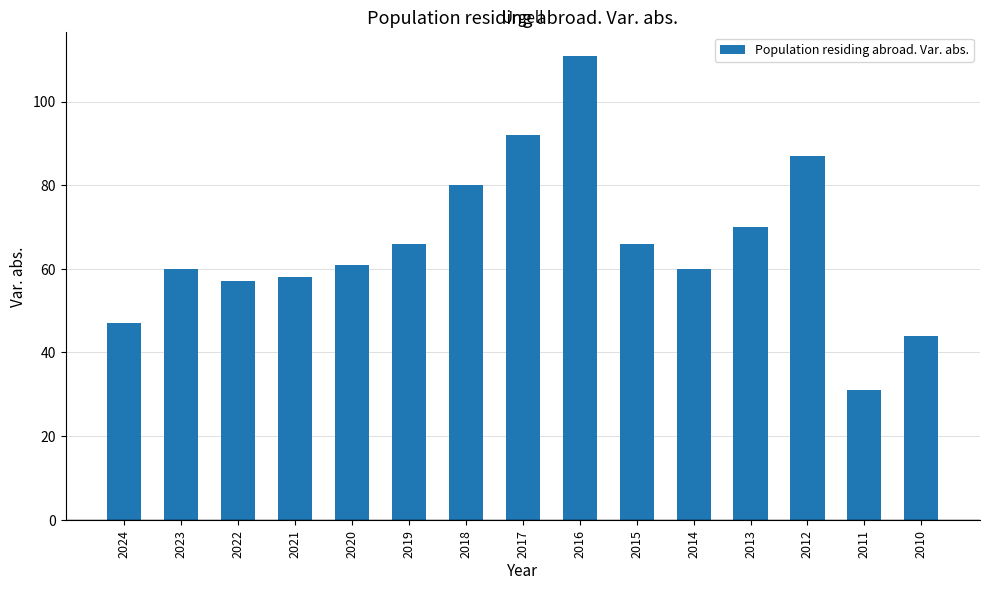

What is the value of the 10th bar from the left?

66